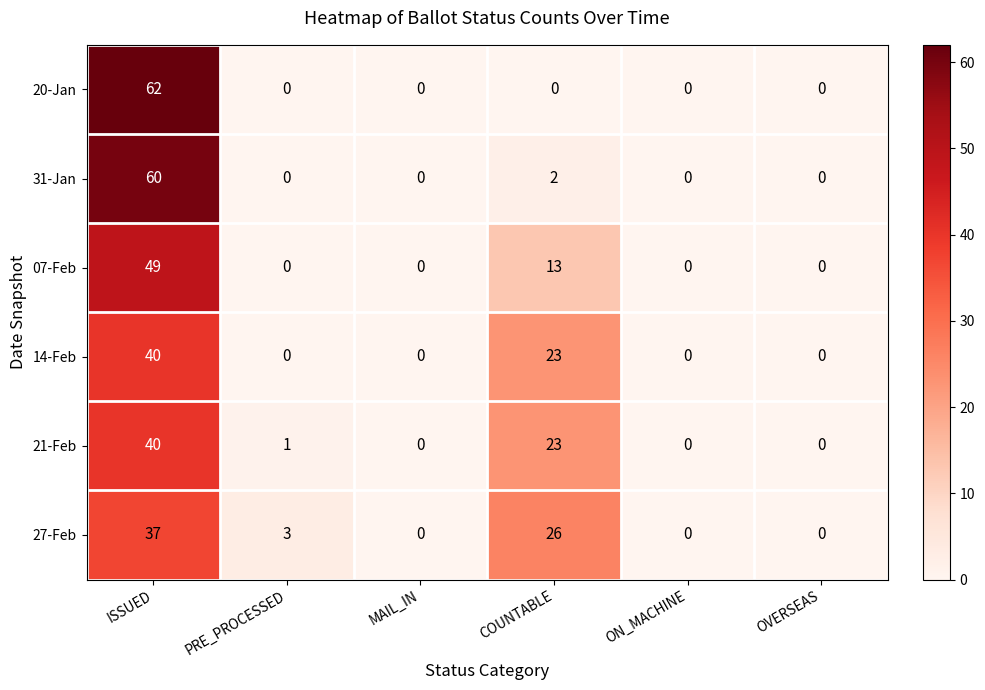

Which series has the largest total across all categories?

27-Feb